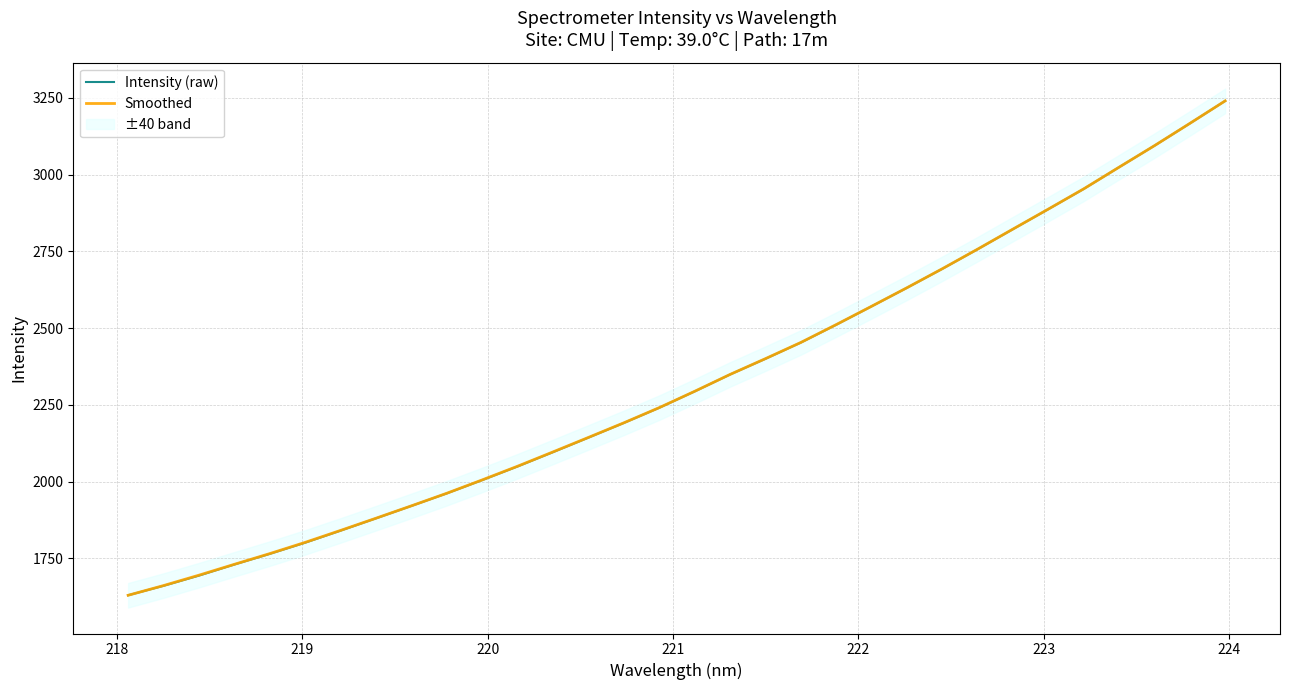

What is the lowest value of the Intensity (raw) series?

1629.7